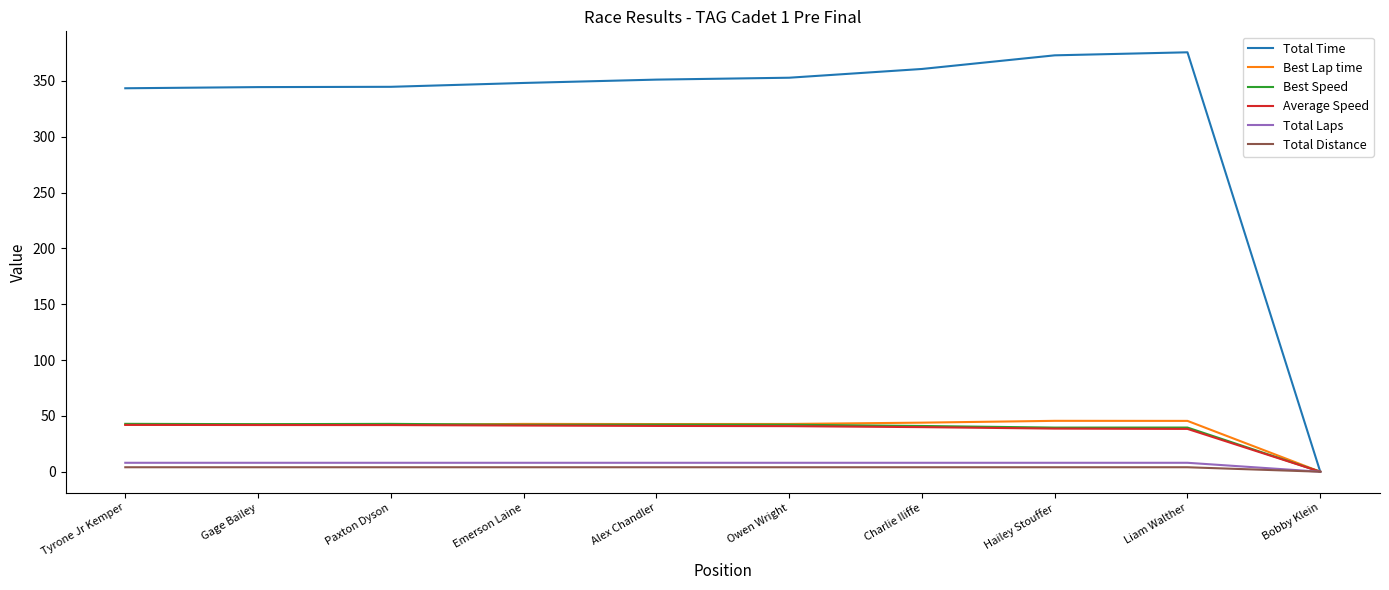

Which series has the widest spread of values?

Total Time